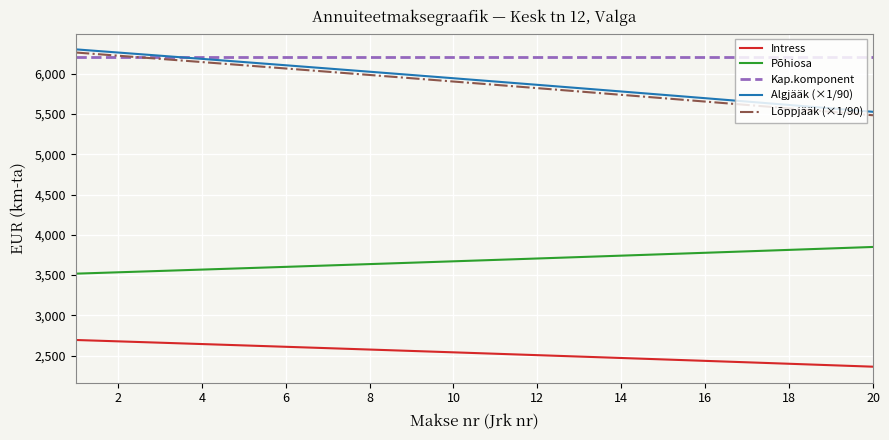

What is the lowest value of the Algjääk (×1/90) series?

5527.2